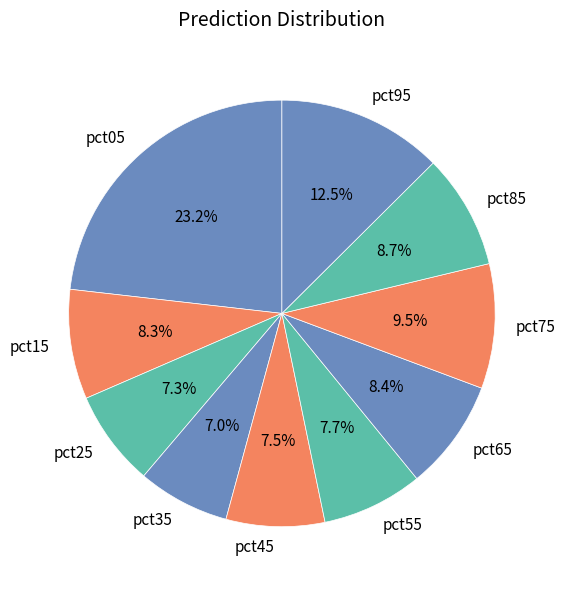

What is the total percentage of pct35 and pct85?

15.7%